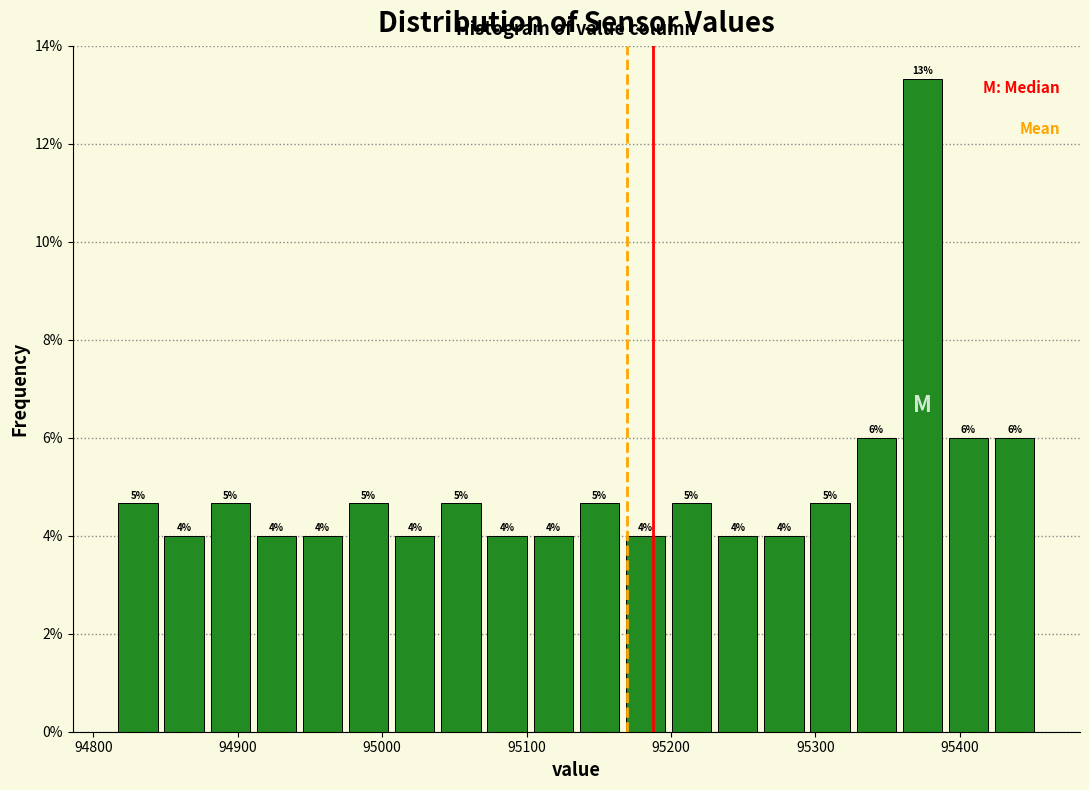

Read against the x-axis, roughly where is the centre of the tallest bar?

95370